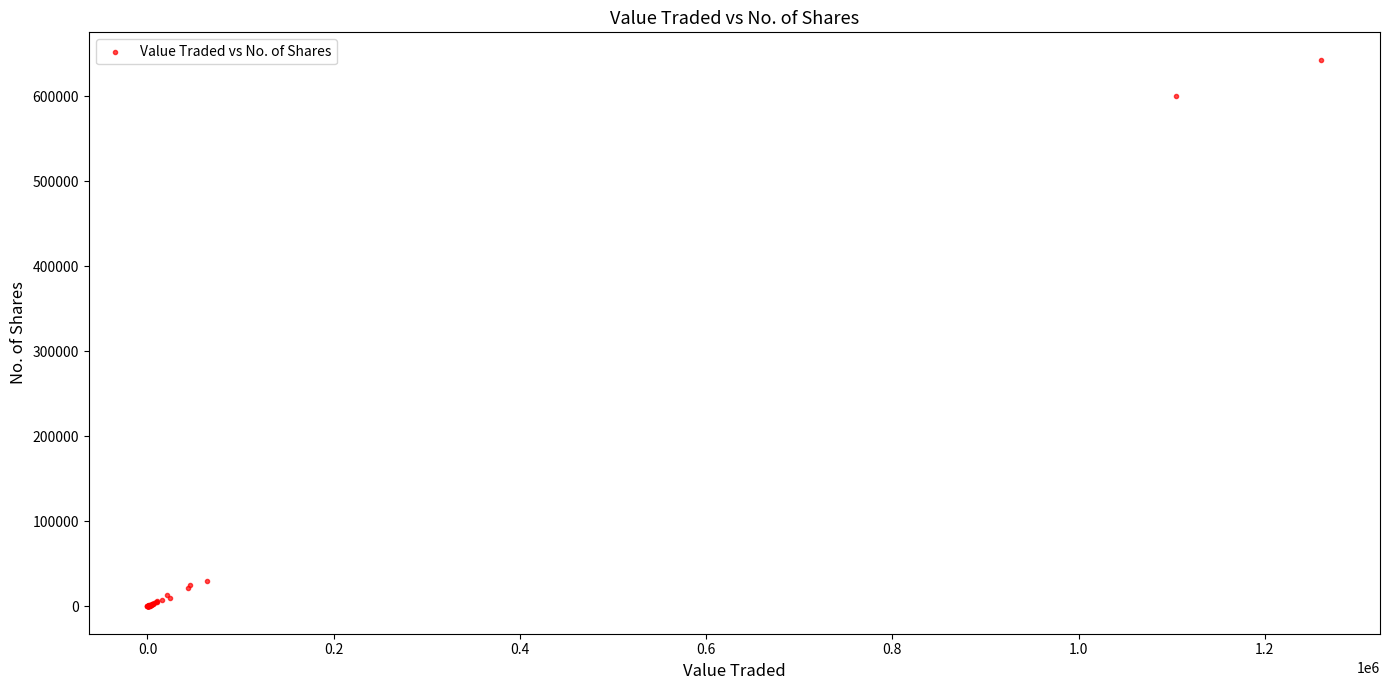

What Y value in the scatter plot is closest to 321560?

600108